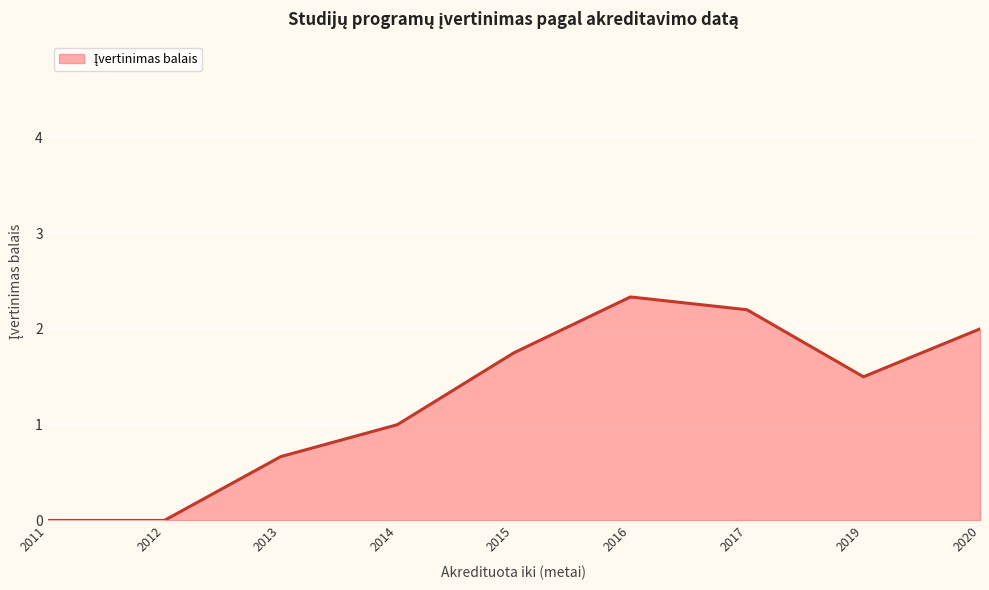

What is the ratio of the value at 2020 to the value at 2016?

0.9